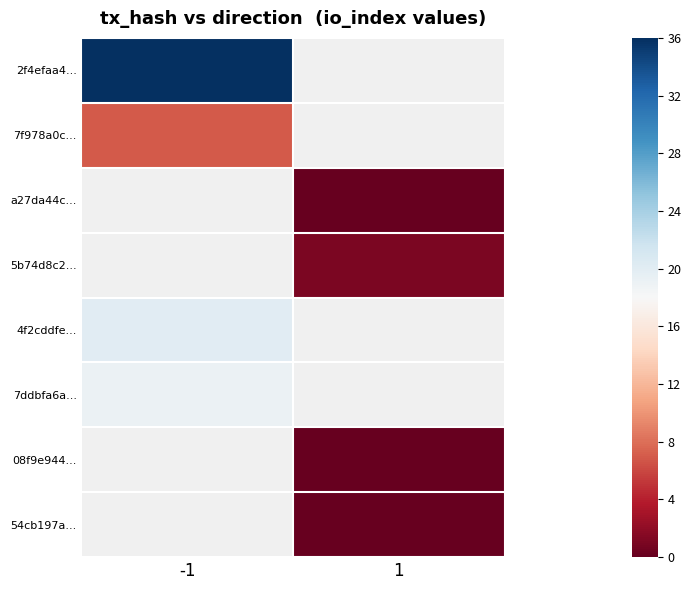

Rank the categories by 08f9e944... value from highest to lowest.

-1, 1